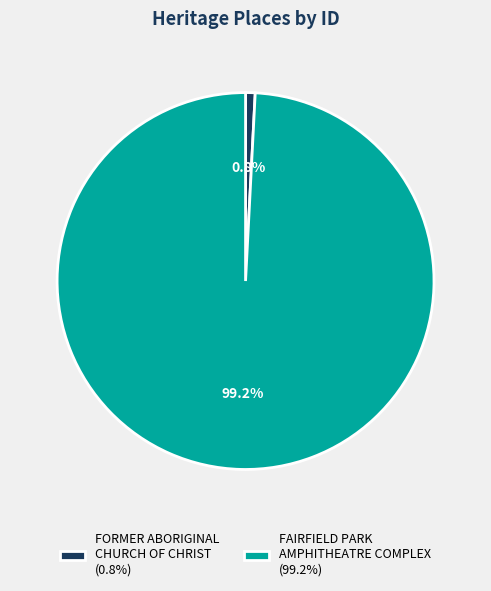

To the nearest percent, what percentage of the pie is FAIRFIELD PARK AMPHITHEATRE COMPLEX?

99%